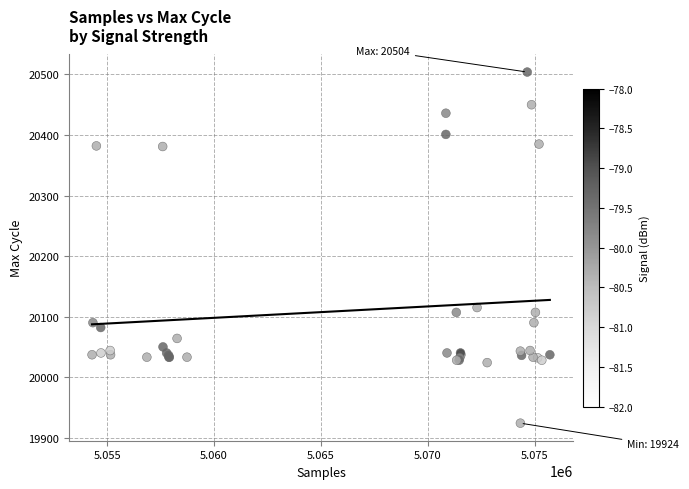

What Y value in the scatter plot is closest to 20214?

20115